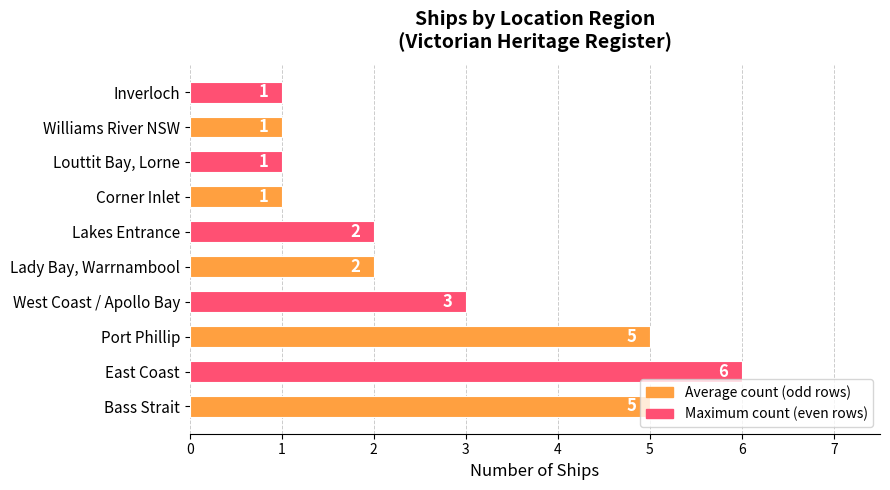

True or false: the data shows 2 at Williams River NSW.

False